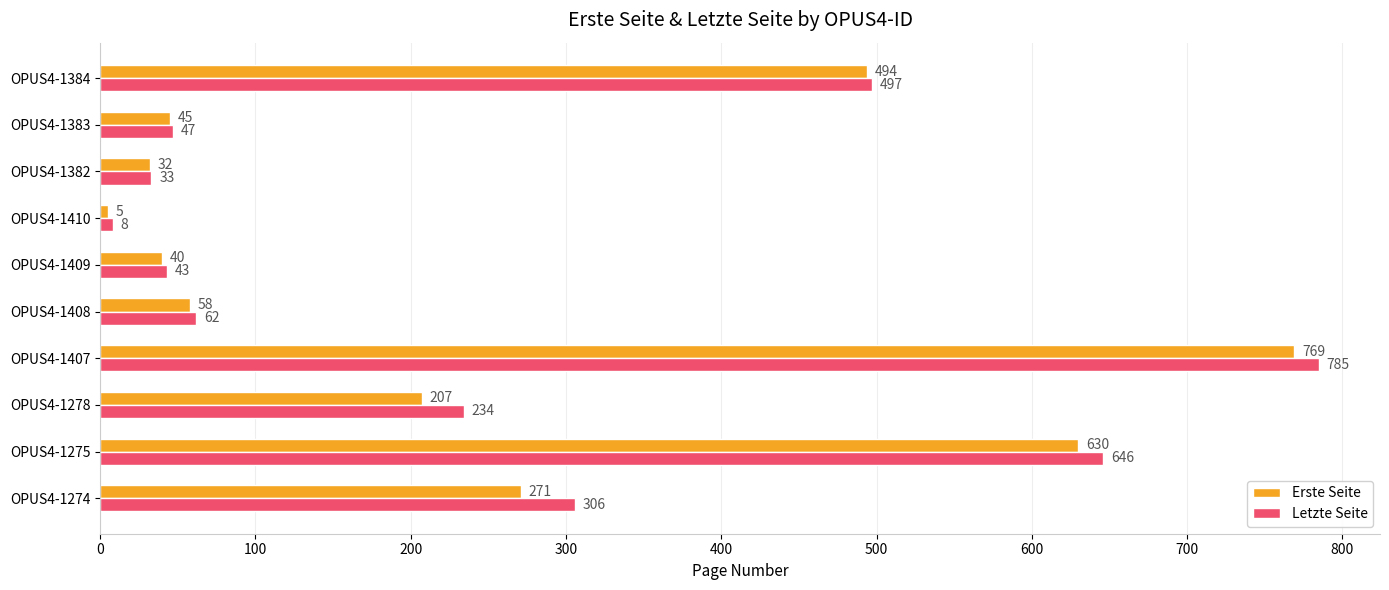

At which label does Letzte Seite reach its minimum?

OPUS4-1410